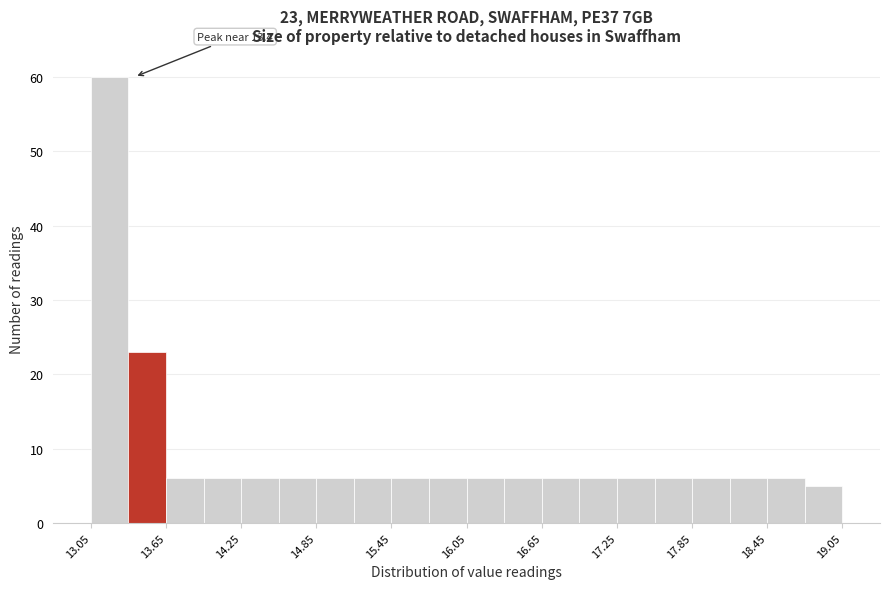

Read against the x-axis, roughly where is the centre of the tallest bar?

13.2